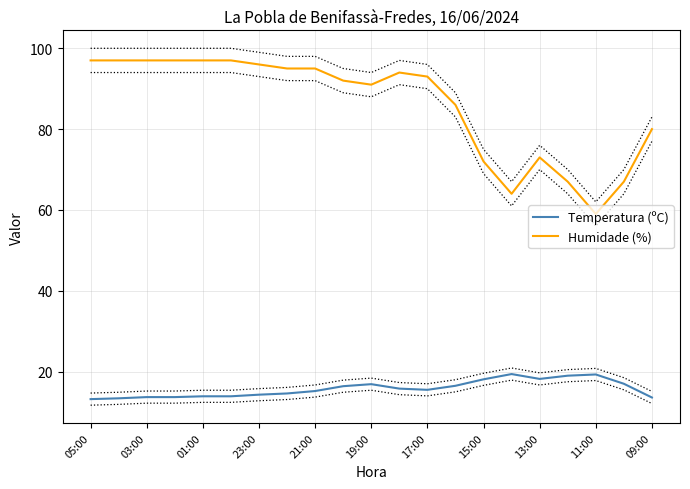

At how many categories does at least one series exceed 72?

16